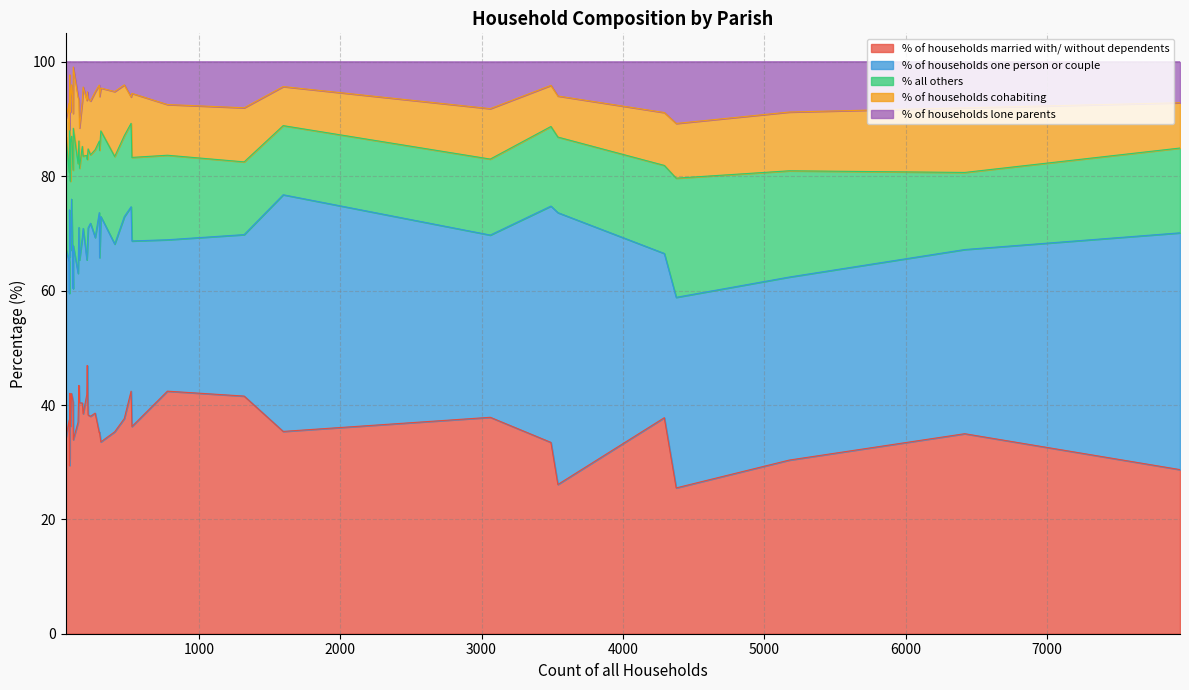

What is the difference between the highest and lowest values at 37?

36.4